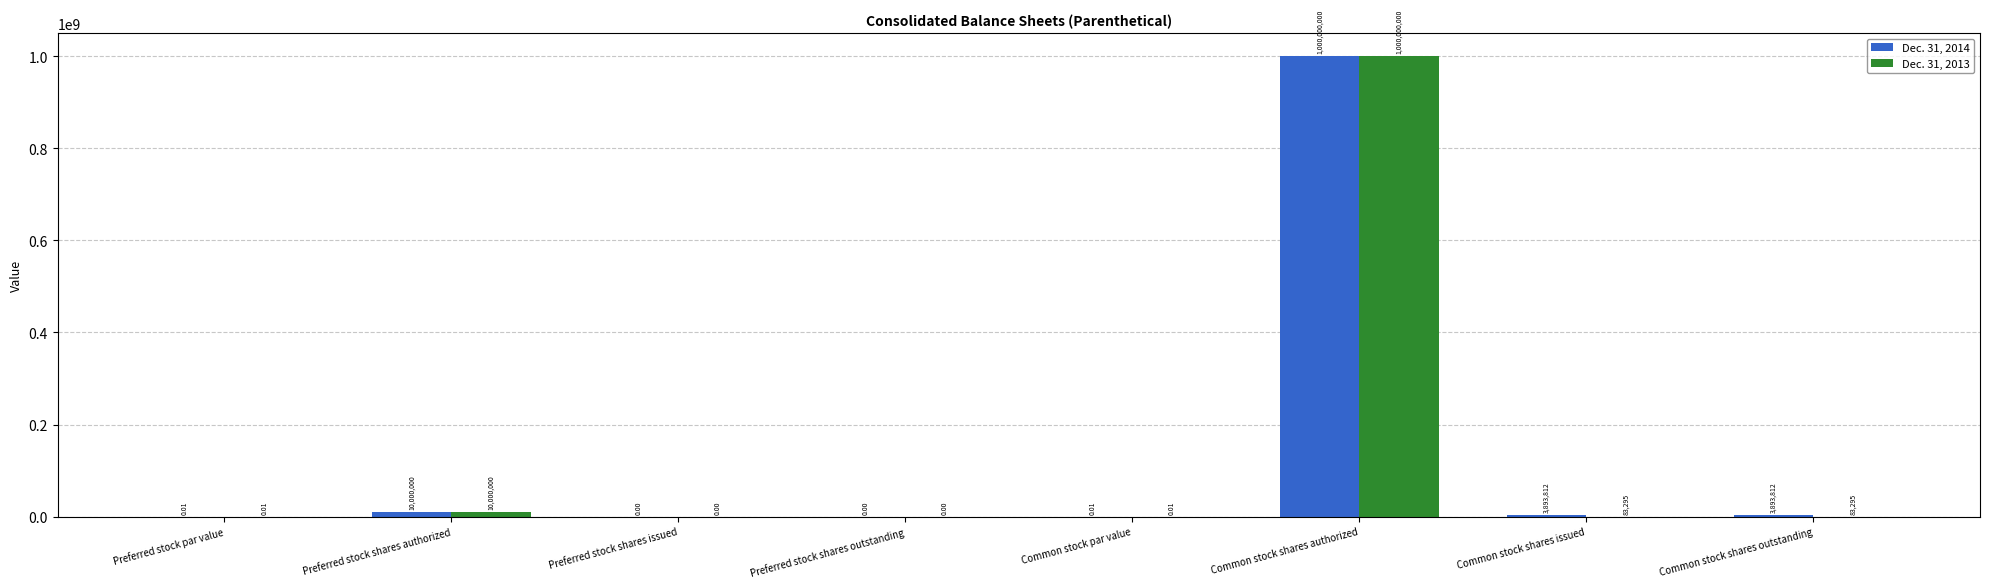

Is the value of Dec. 31, 2014 at Preferred stock shares issued greater than the value of Dec. 31, 2013 at Preferred stock shares authorized?

No